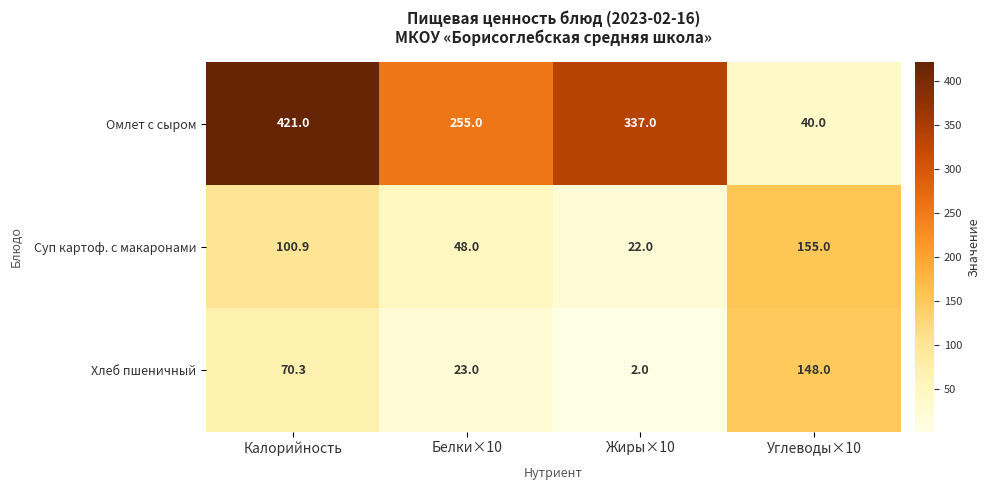

At how many categories does at least one series exceed 17?

4